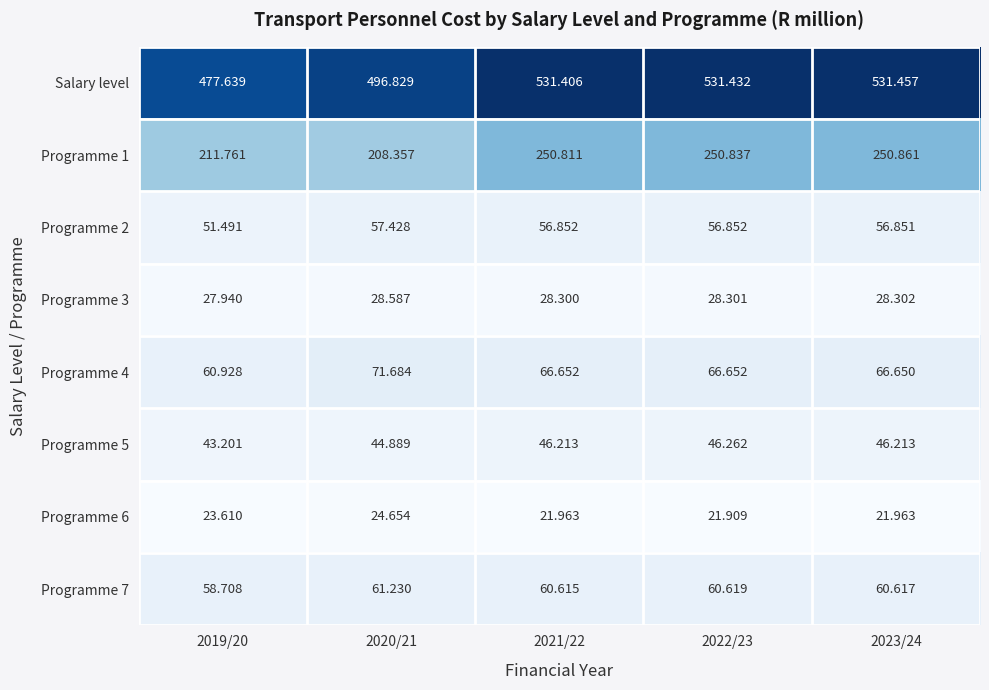

Which series has the largest total across all categories?

Salary level